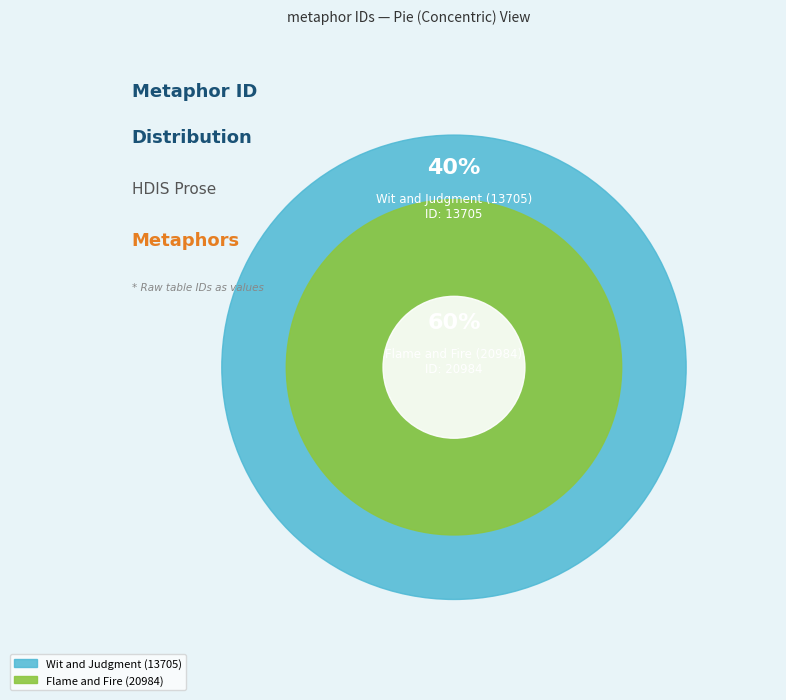

Is there any slice that represents more than half of the pie?

Yes